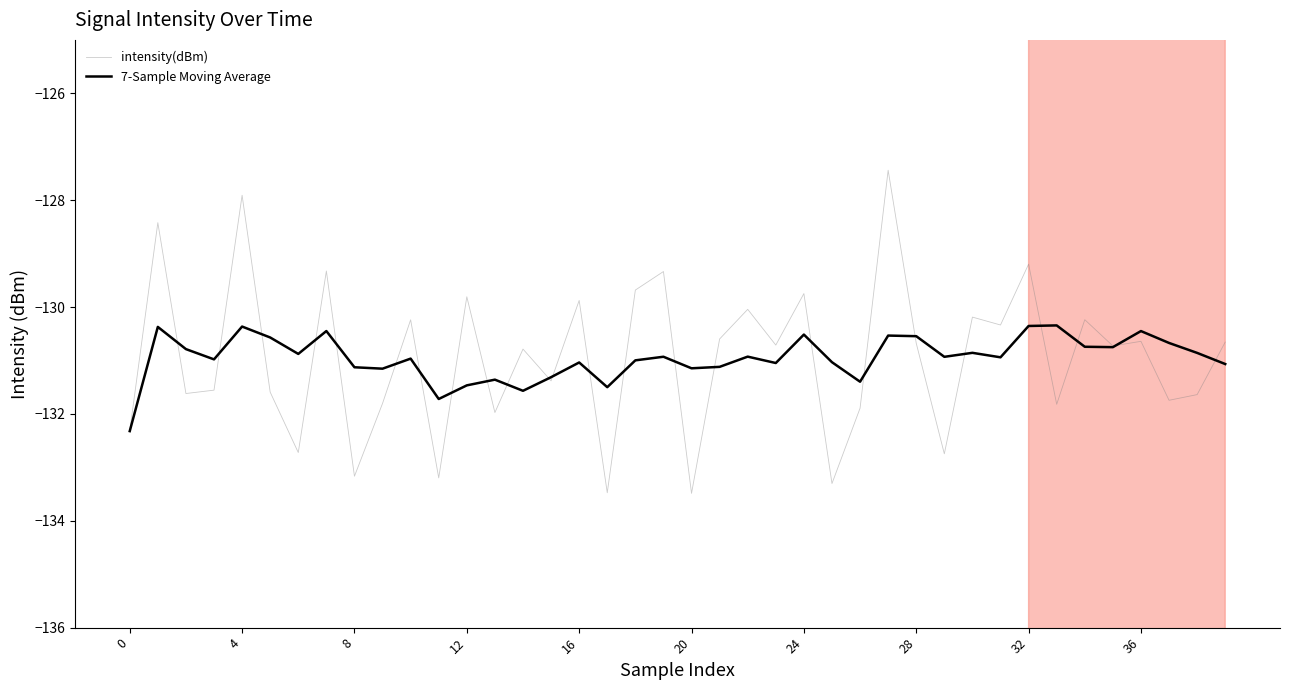

List the series in order of their peak value, lowest first.

7-Sample Moving Average, intensity(dBm)